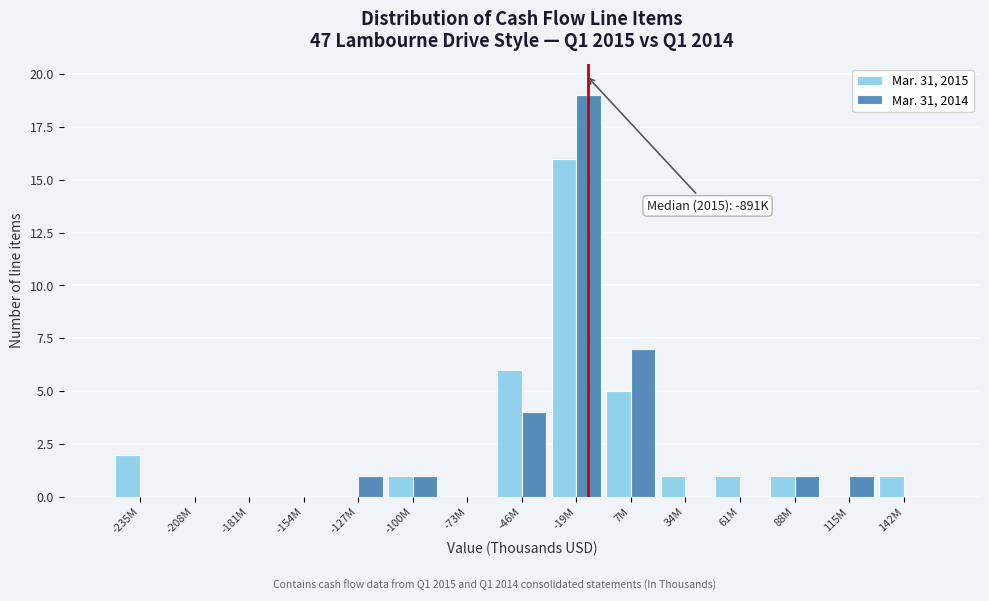

Reading left to right, what are all the values shown in this chart?

Mar. 31, 2015: -235M=2	-208M=0	-181M=0	-154M=0	-127M=0	-100M=1	-73M=0	-46M=6	-19M=16	7M=5	34M=1	61M=1	88M=1	115M=0	142M=1
Mar. 31, 2014: -235M=0	-208M=0	-181M=0	-154M=0	-127M=1	-100M=1	-73M=0	-46M=4	-19M=19	7M=7	34M=0	61M=0	88M=1	115M=1	142M=0